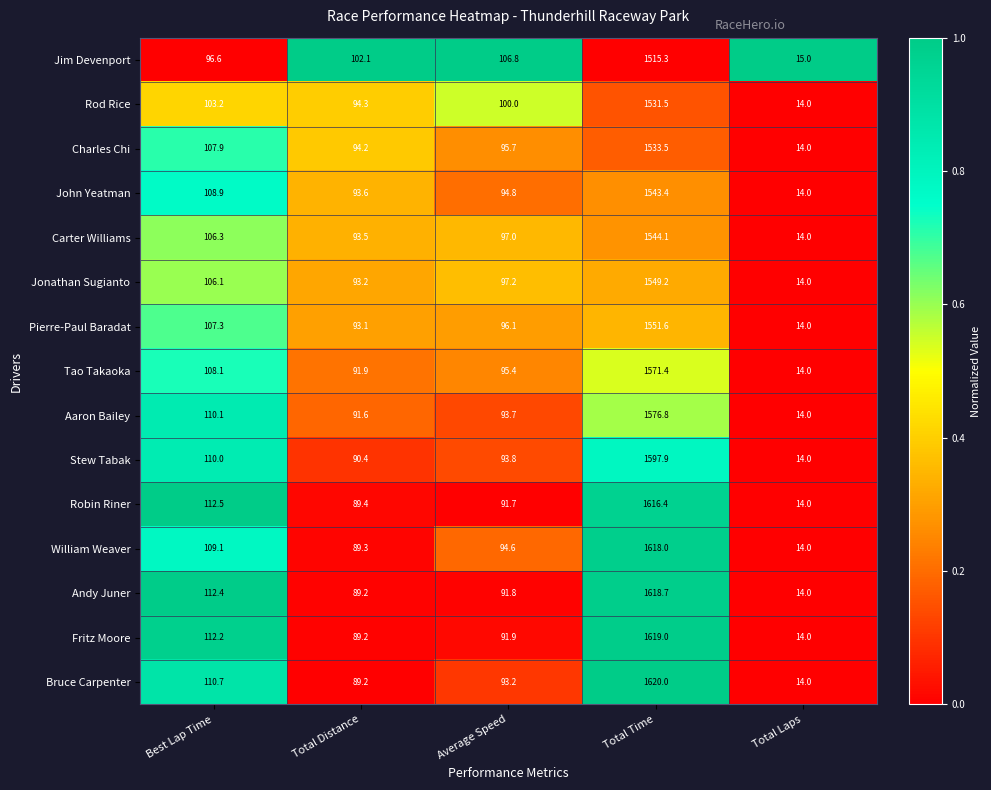

What is the spread (max minus min) of values at Total Time?

104.7